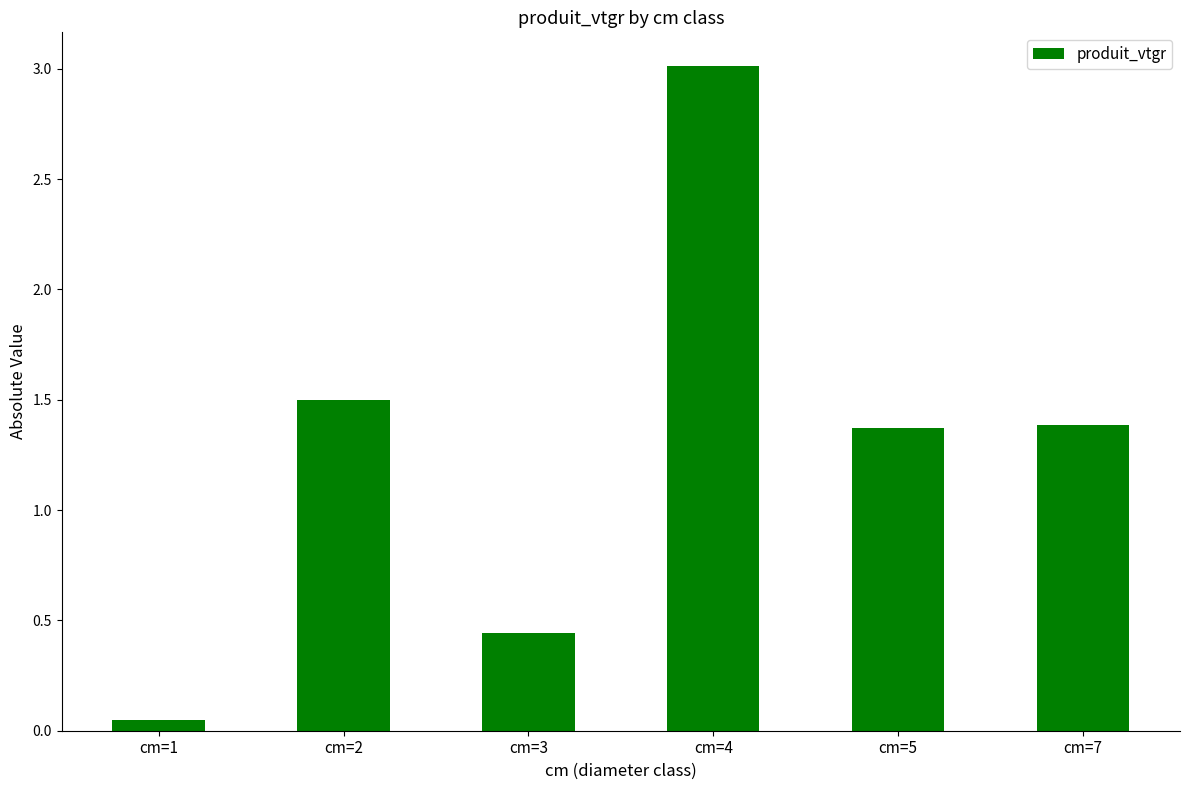

The chart shows a value of 0.6 at cm=3. True or false?

False